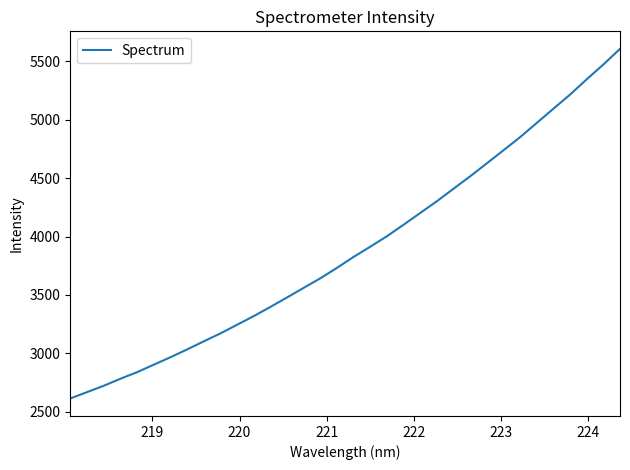

What is the difference between the maximum and minimum values?

2994.9